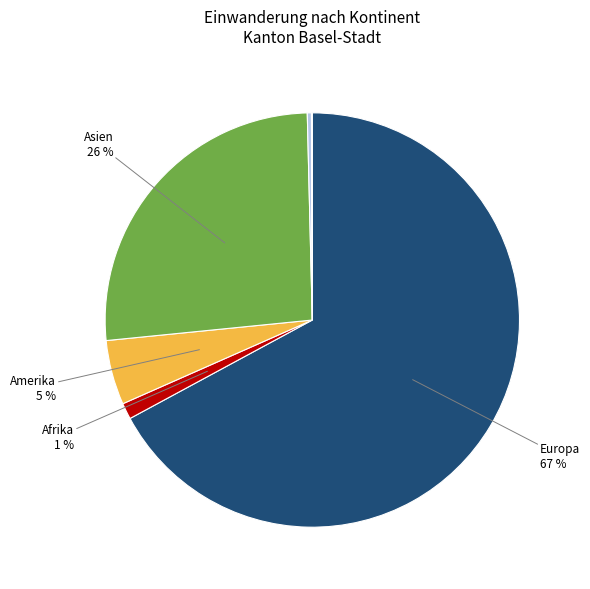

To the nearest percent, what is the average slice percentage?

17%